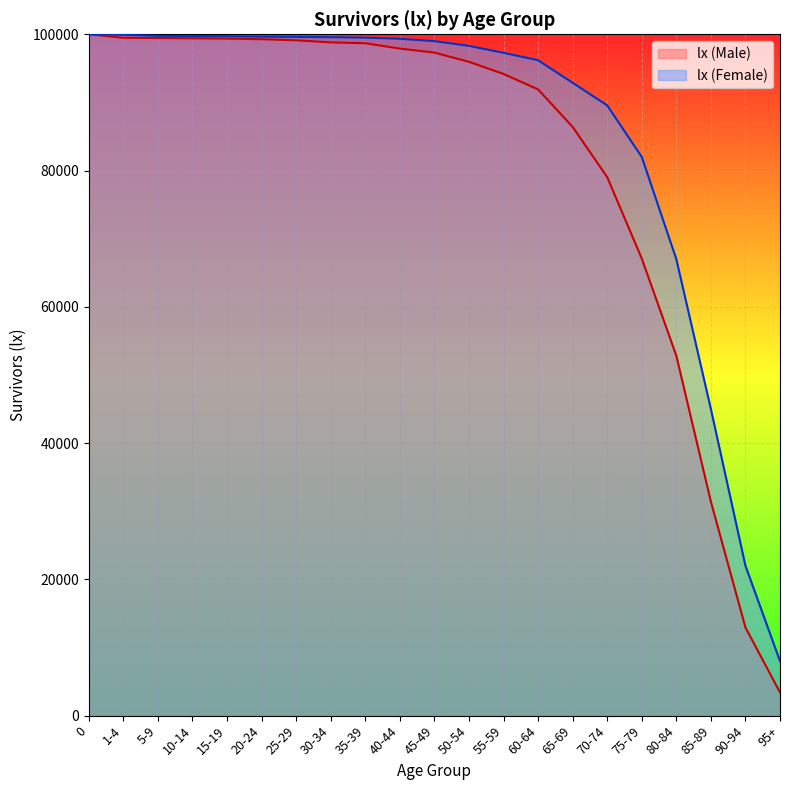

List the labels in order of value, largest first.

0, 1-4, 5-9, 10-14, 15-19, 20-24, 25-29, 30-34, 35-39, 40-44, 45-49, 50-54, 55-59, 60-64, 65-69, 70-74, 75-79, 80-84, 85-89, 90-94, 95+